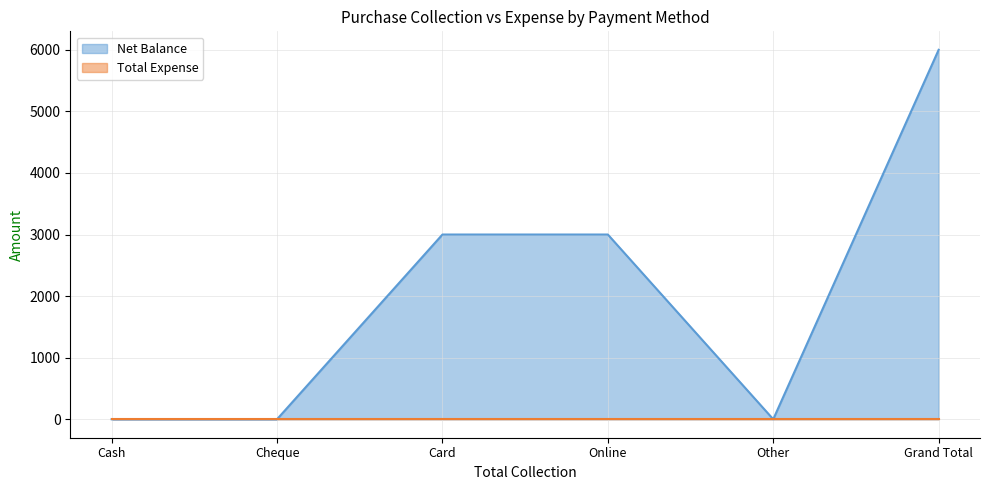

The value at Cheque is 0. True or false?

True